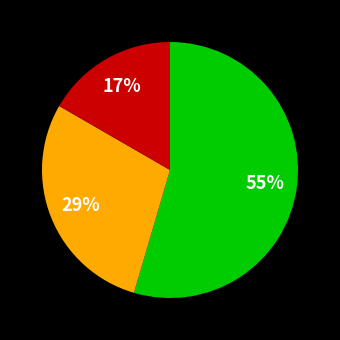

Does any single category account for the majority?

Yes